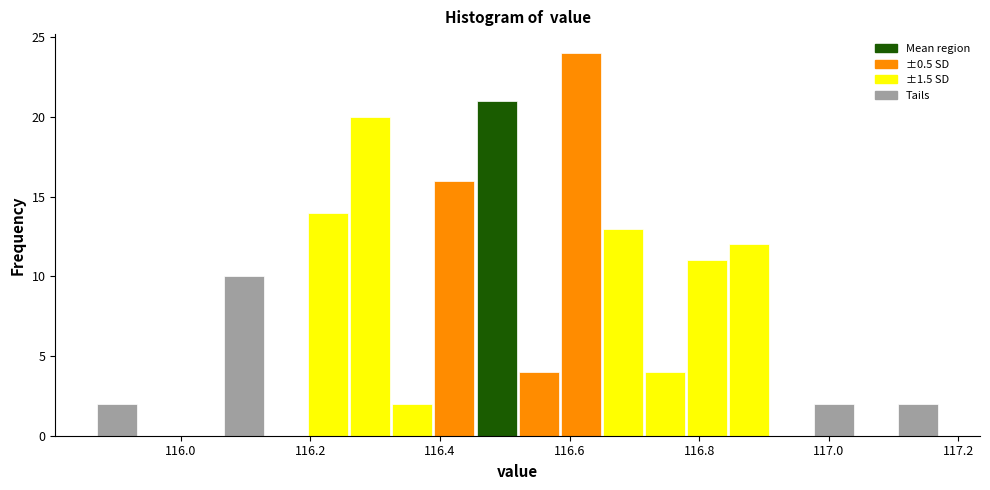

Around what value on the x-axis is the tallest bar? Give the approximate position of its centre, as read against the axis.

116.62